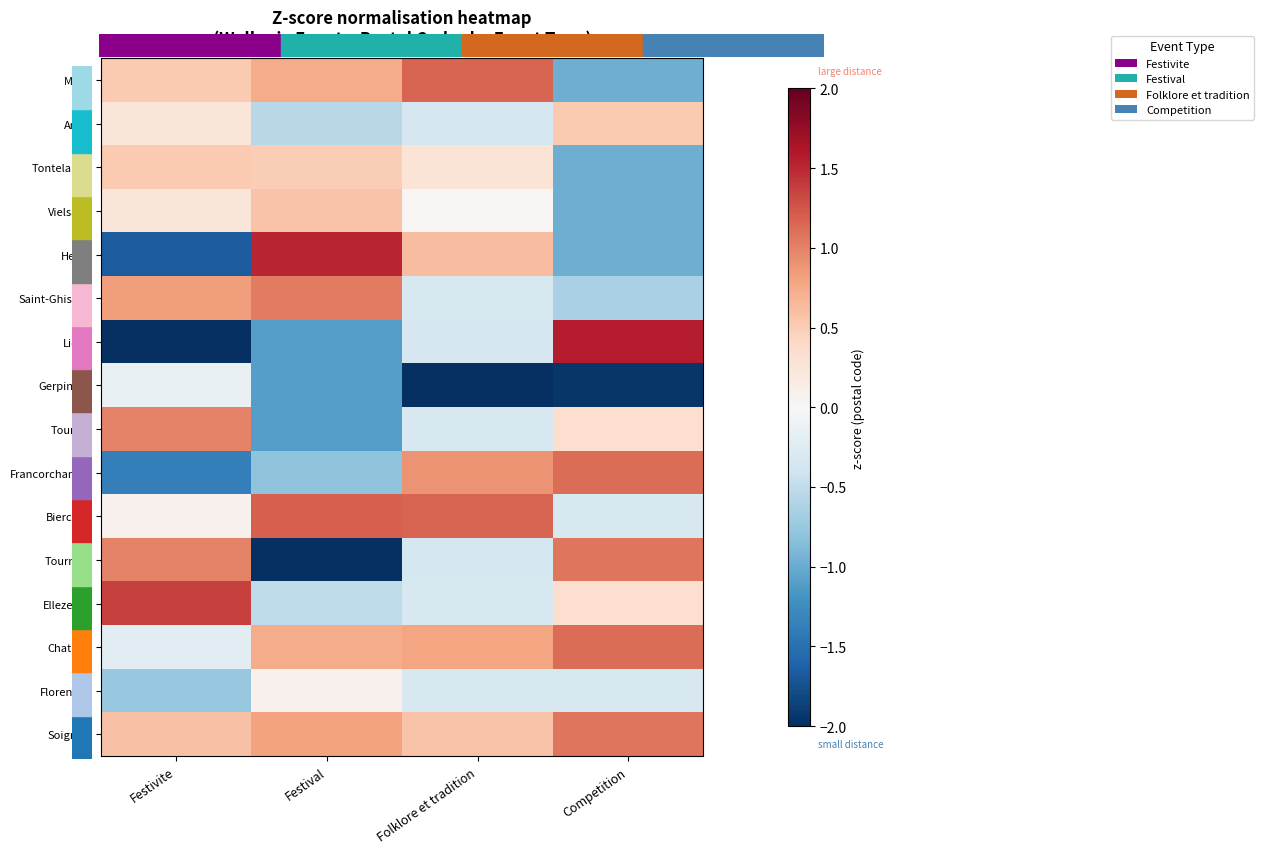

Which label corresponds to the smallest value in the chart?

Folklore et tradition